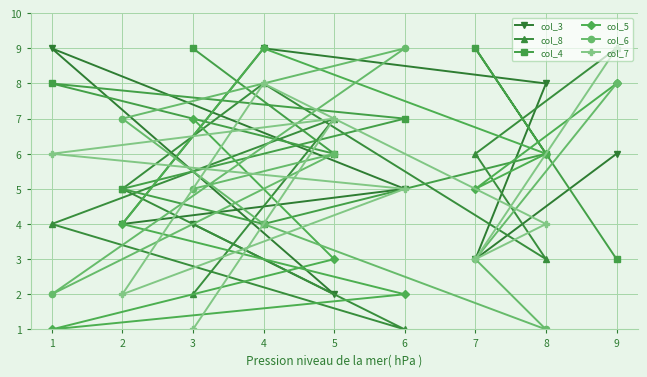

True or false: col_7 has a value of 11 at 1.

False